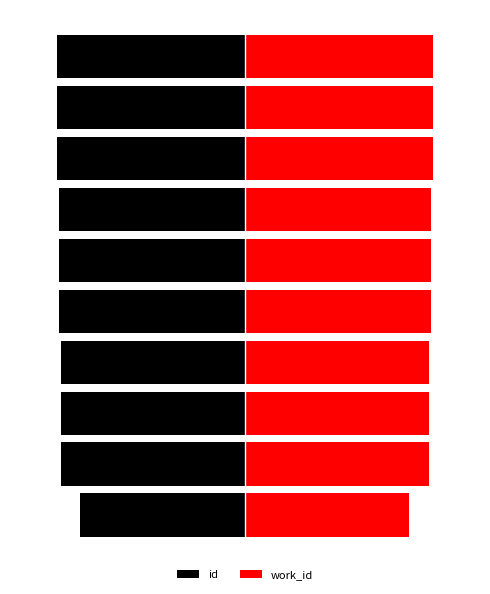

The id series shows -80.0 at 8. True or false?

True